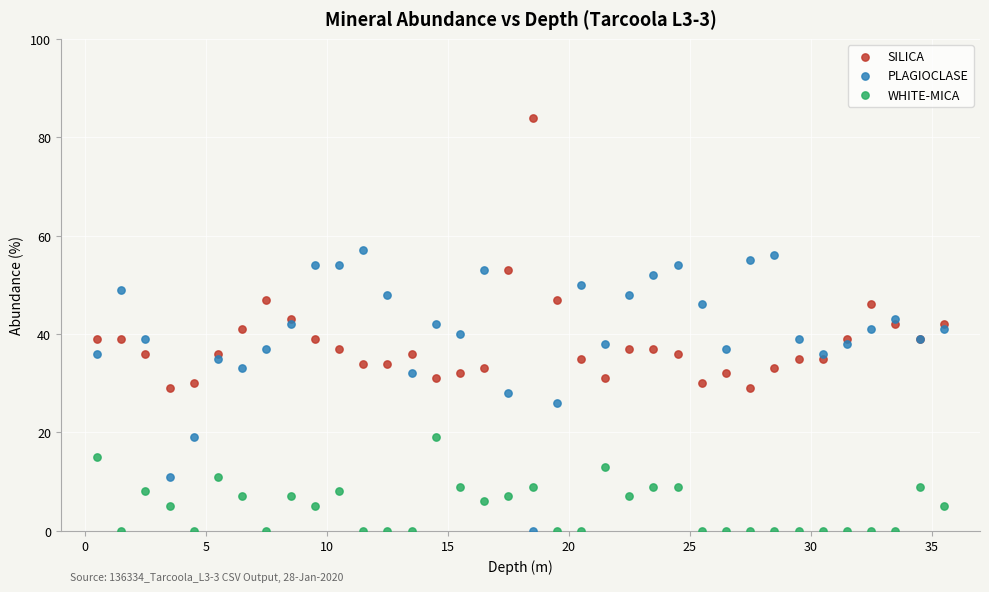

Which series reaches the maximum Y coordinate?

SILICA